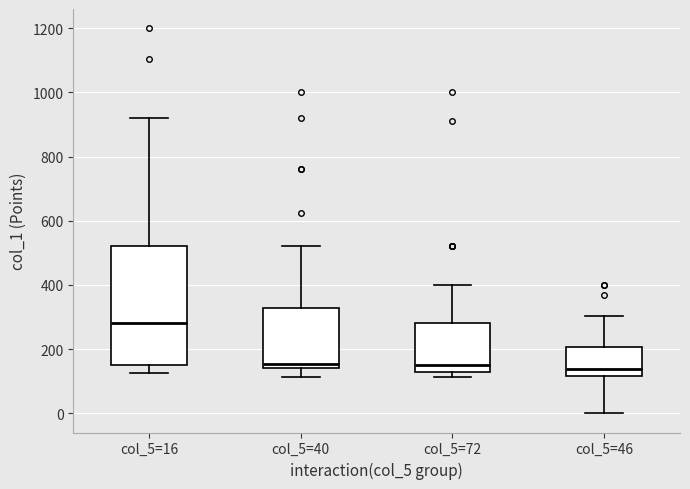

Reading left to right, read every box against the y-axis: the position of its median line, the range the box covers, and the ends of its whiskers. The values are not printed on the chart, so give them approximately, as read against the axis.

col_5=16: median 280, box 160 to 520, whiskers 120 to 920
col_5=40: median 160, box 140 to 320, whiskers 120 to 520
col_5=72: median 160, box 120 to 280, whiskers 120 (just below the box's lower edge) to 400
col_5=46: median 140, box 120 to 200, whiskers 0 to 300